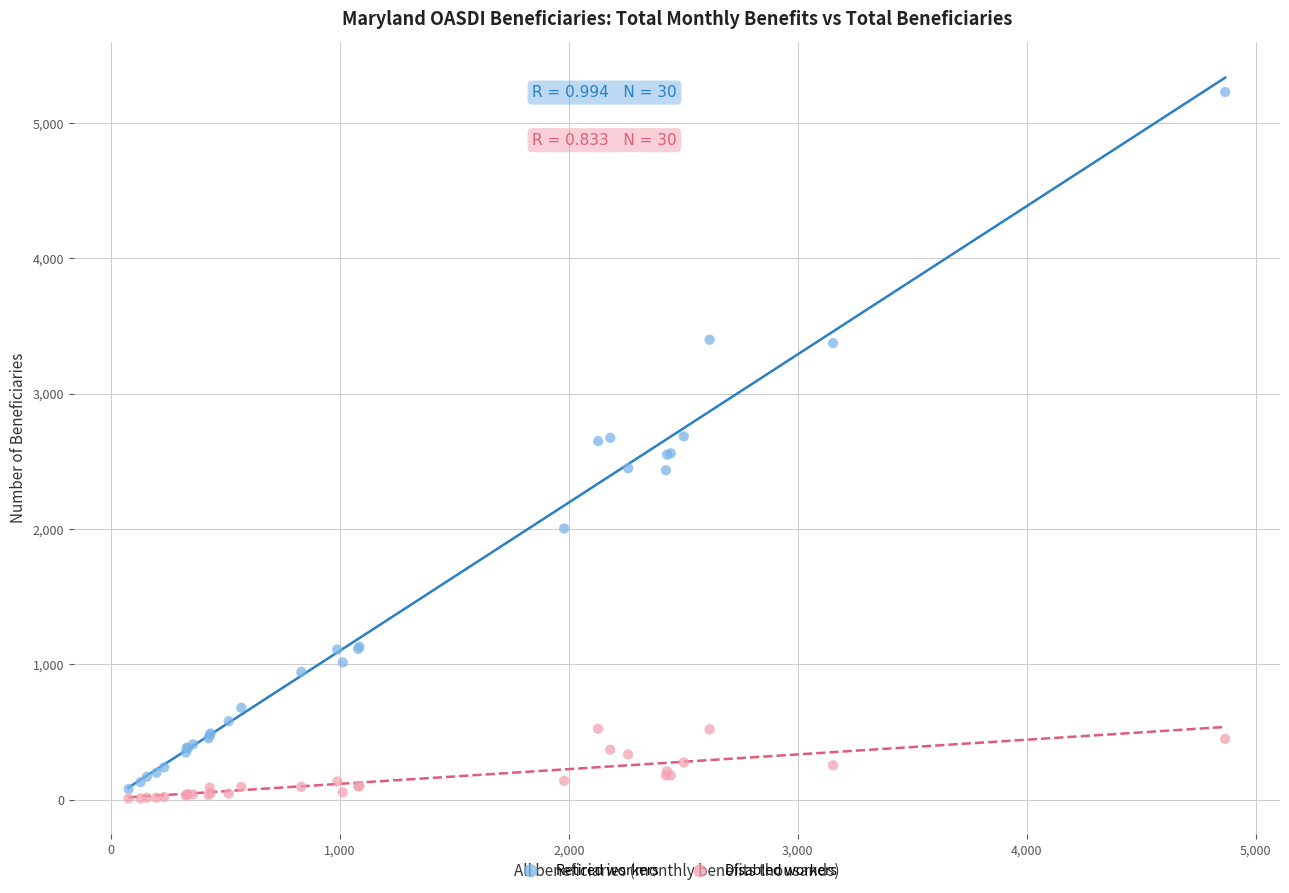

Which series has the widest spread of Y values?

Retired workers